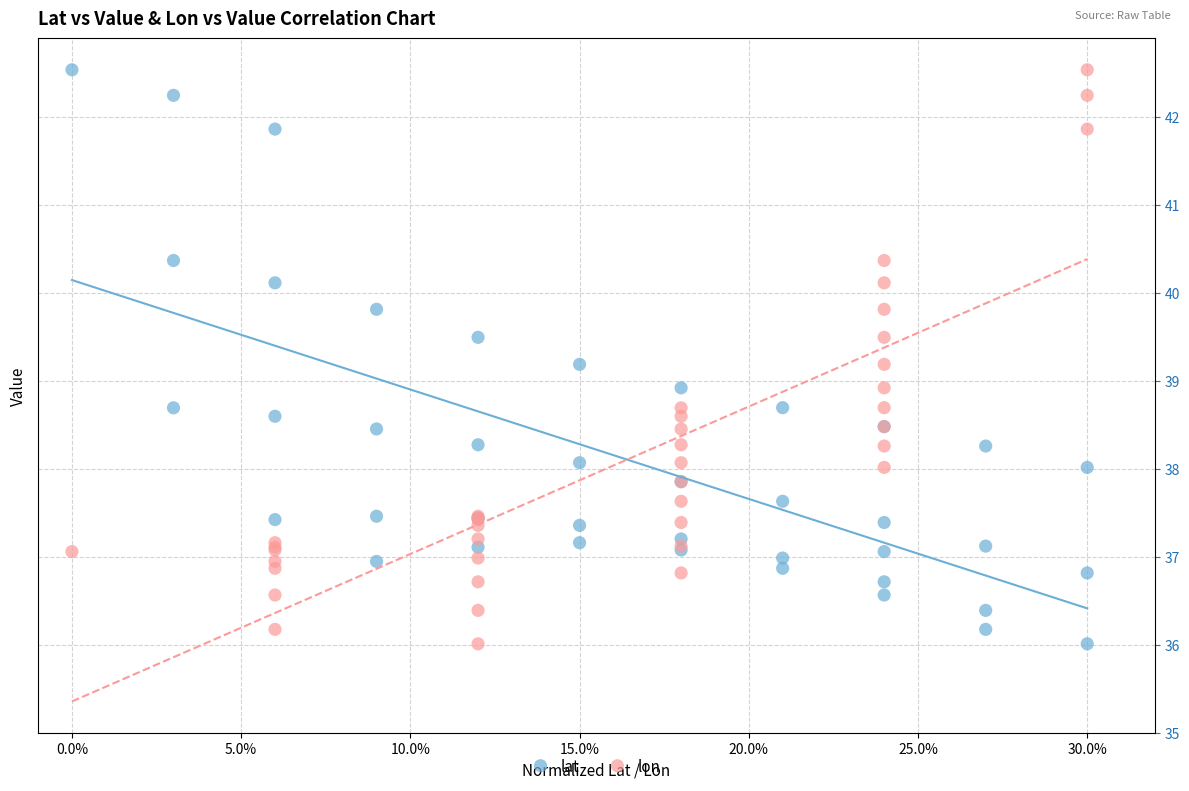

What are all the series names shown in the legend?

lat, lon